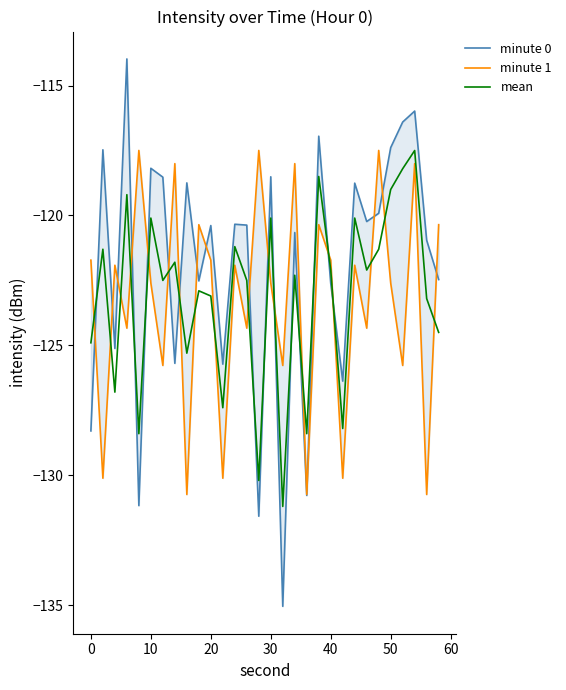

What is the value of the minute 1 point at the 30th from the left?

-120.4